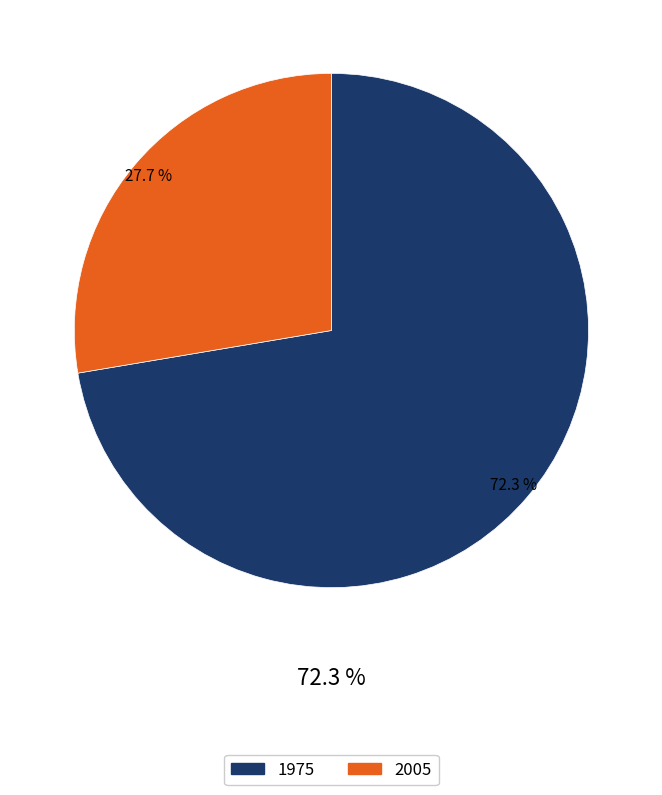

To the nearest percent, what portion does 2005 represent?

28%